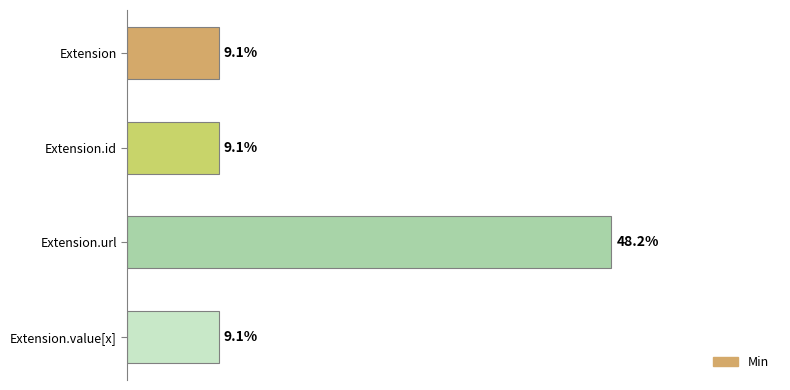

Which has a higher value, Extension.url or Extension.value[x]?

Extension.url